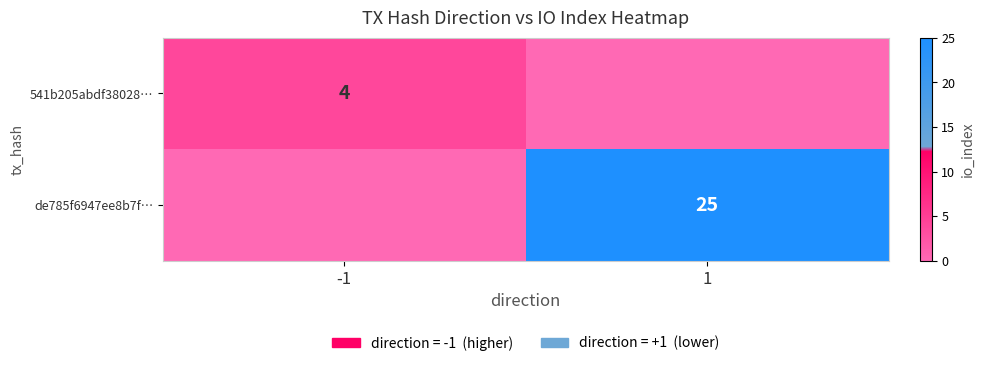

The de785f6947ee8b7f… series shows 25 at 1. True or false?

True